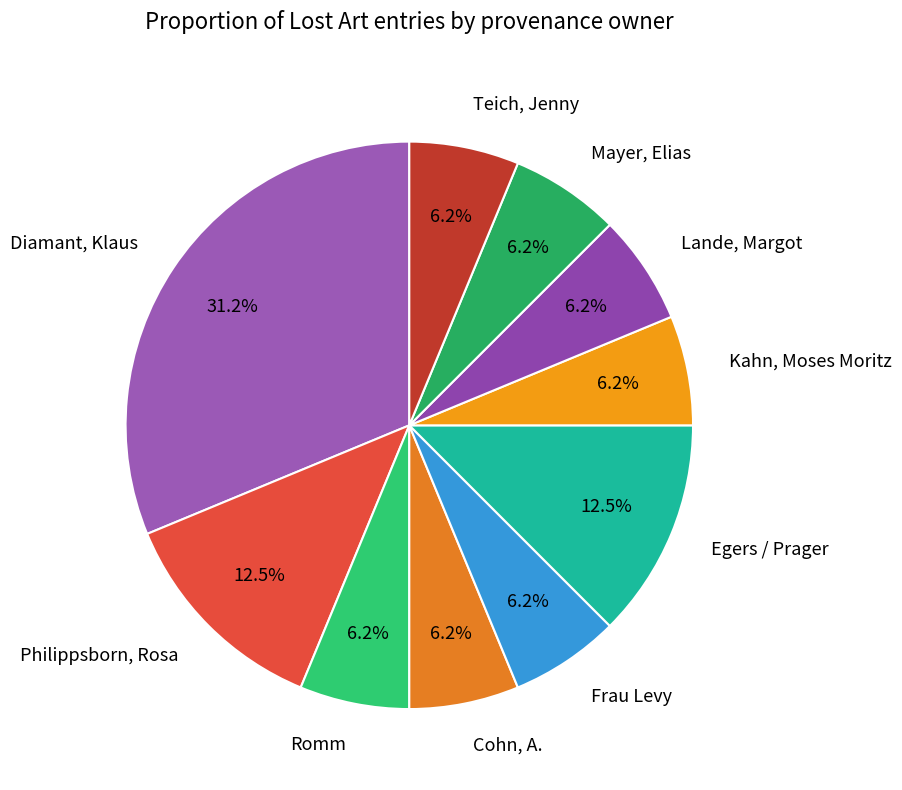

Combined, what portion of the pie is Kahn, Moses Moritz and Egers / Prager?

18.8%